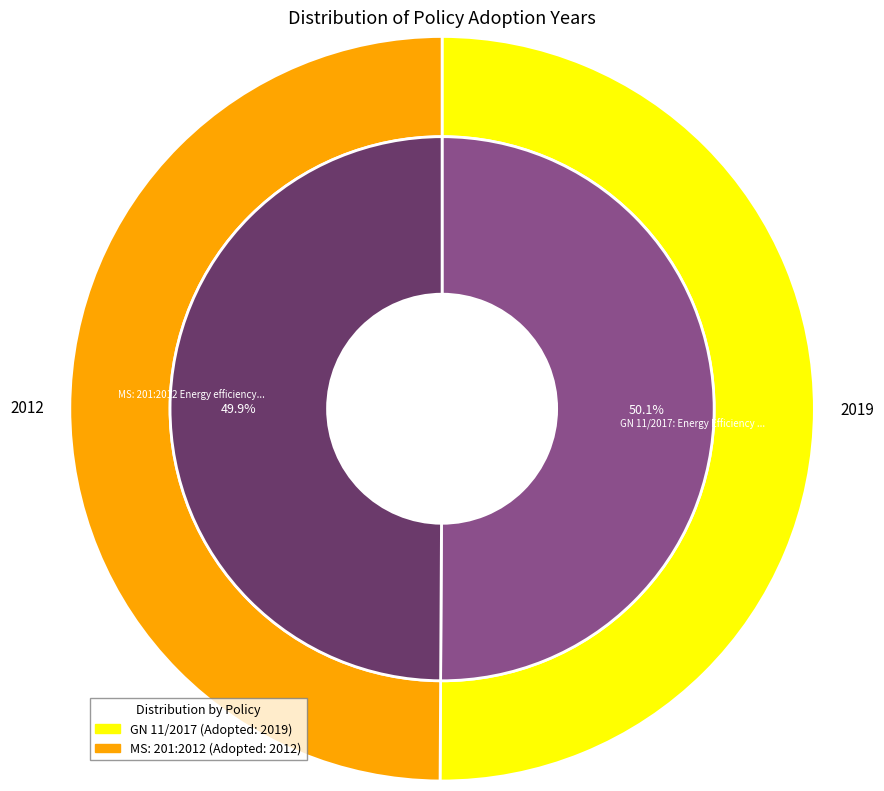

What percentage is the GN 11/2017: Energy Efficiency (Labelling) slice, to the nearest percent?

50%